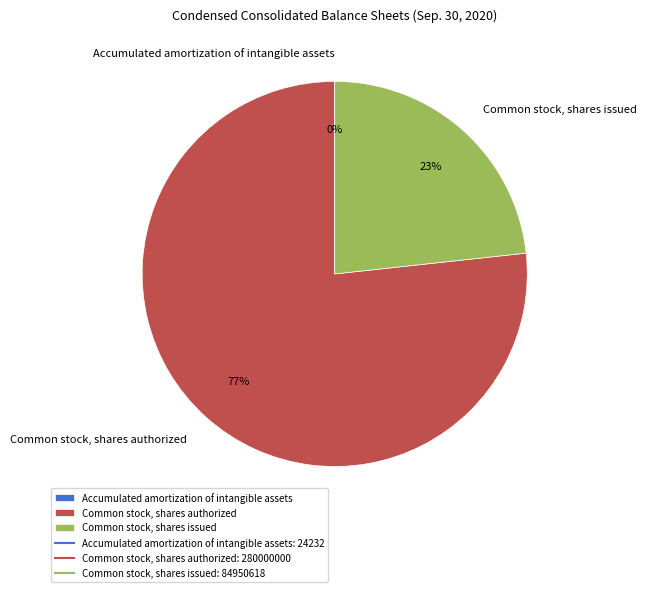

Is the sum of Common stock, shares authorized and Common stock, shares issued greater than half?

Yes